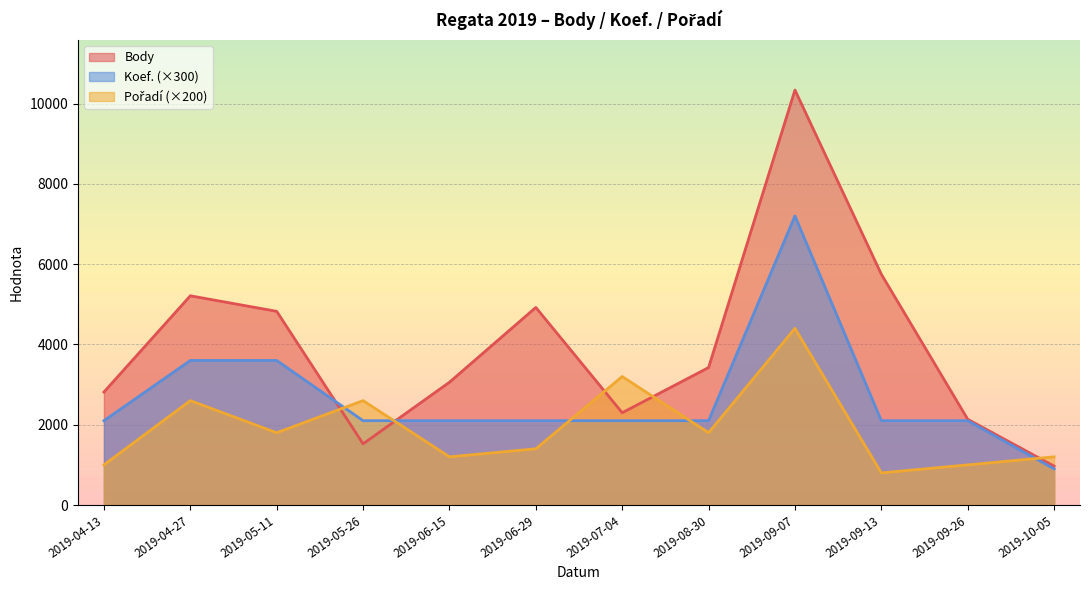

What value does the Pořadí series have at 2019-08-30, to the nearest 50?

1800